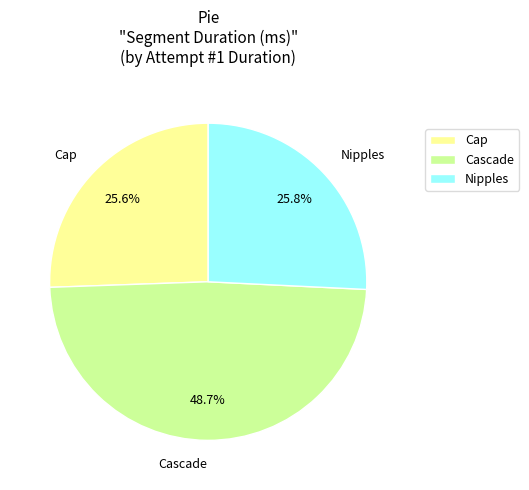

How many slices are in this pie chart?

3